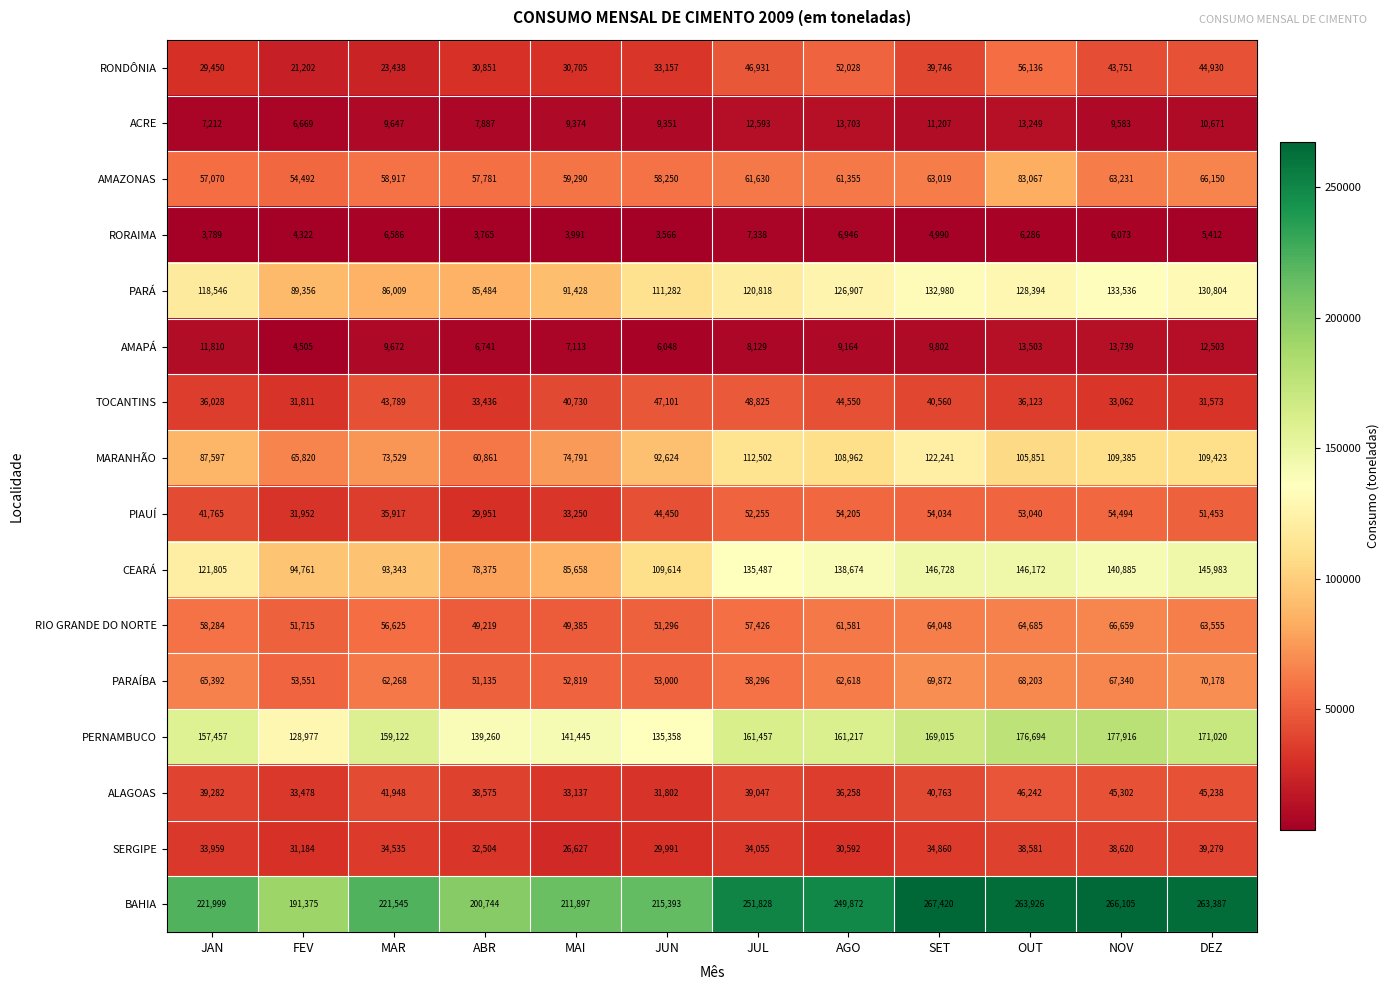

At how many categories does at least one series exceed 98734?

12